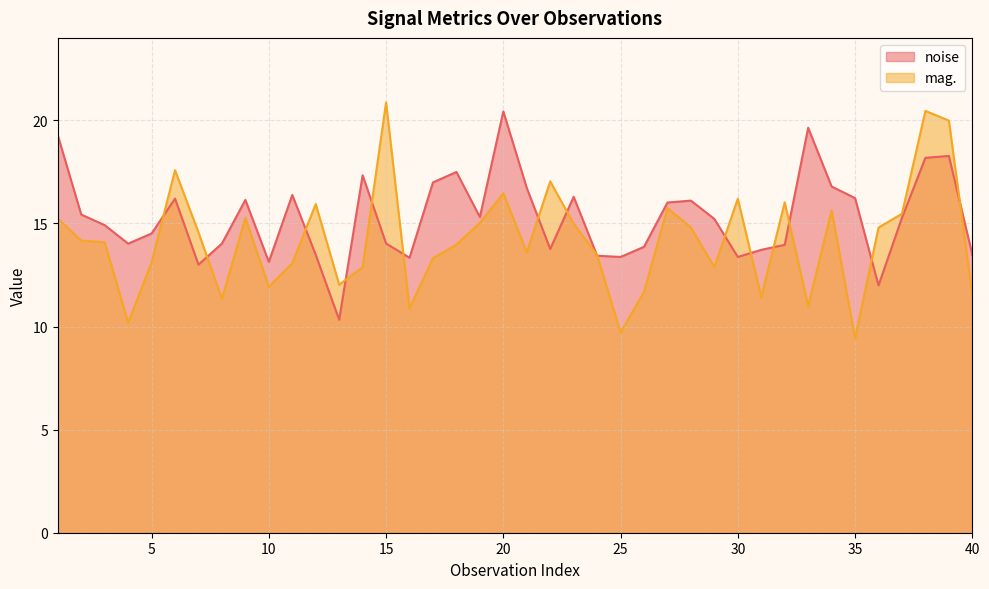

True or false: noise and mag. intersect in this chart.

True